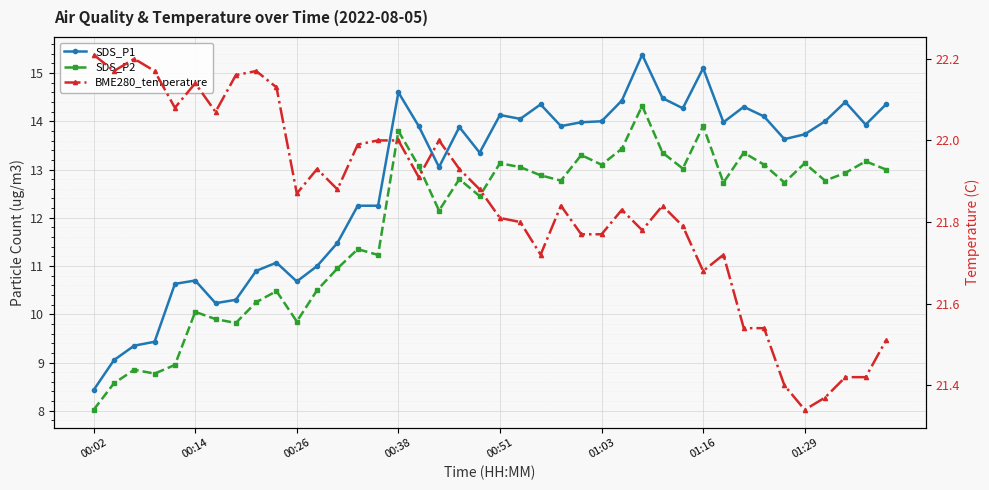

True or false: SDS_P1 and SDS_P2 intersect in this chart.

False